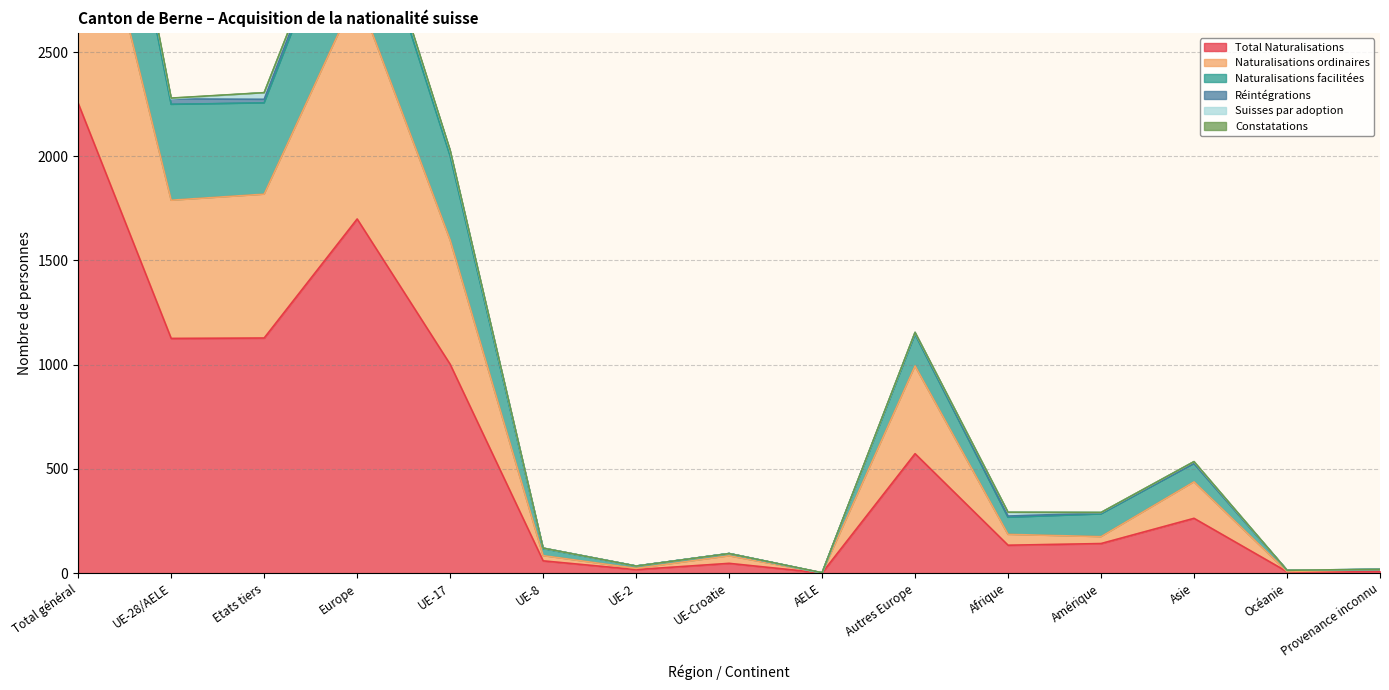

Is it true that Total Naturalisations equals 2254 at Total général?

True